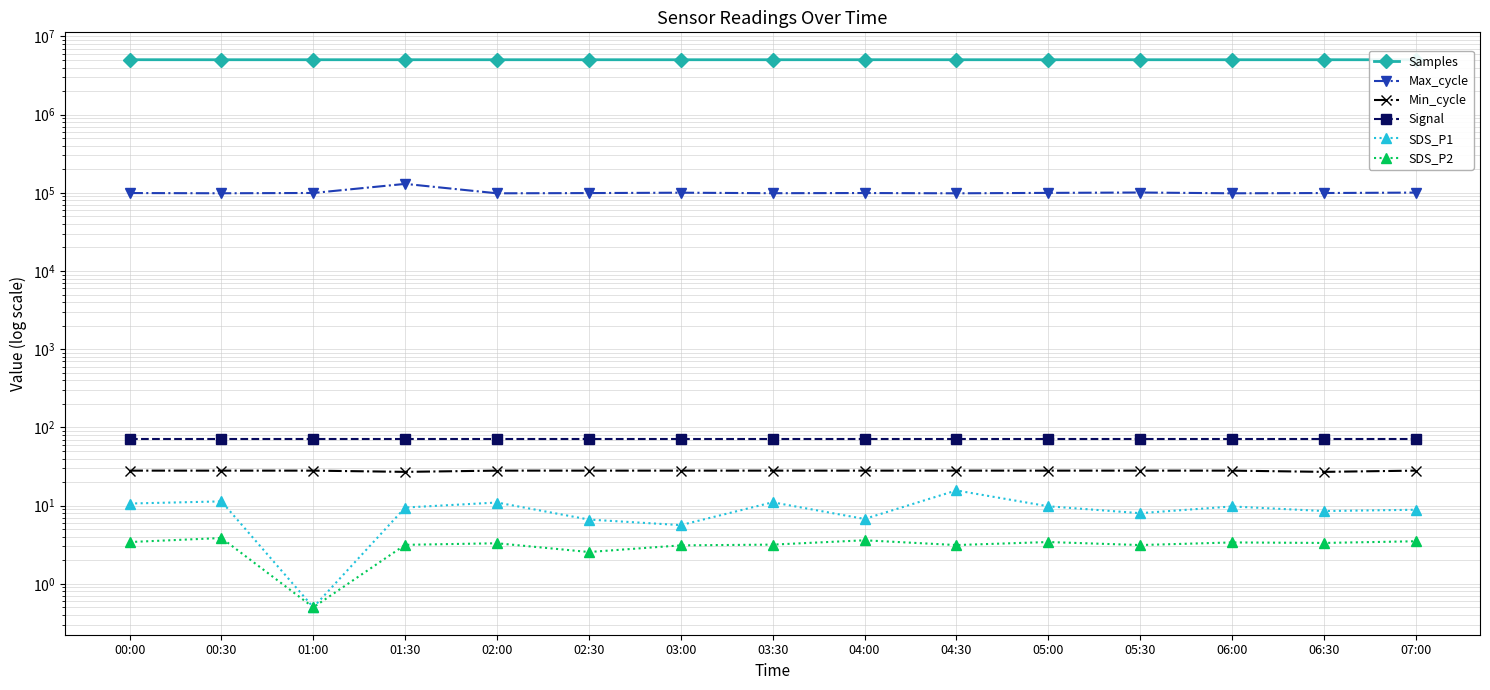

Rank the series at 06:30 from highest to lowest value.

Samples, Max_cycle, Signal, Min_cycle, SDS_P1, SDS_P2